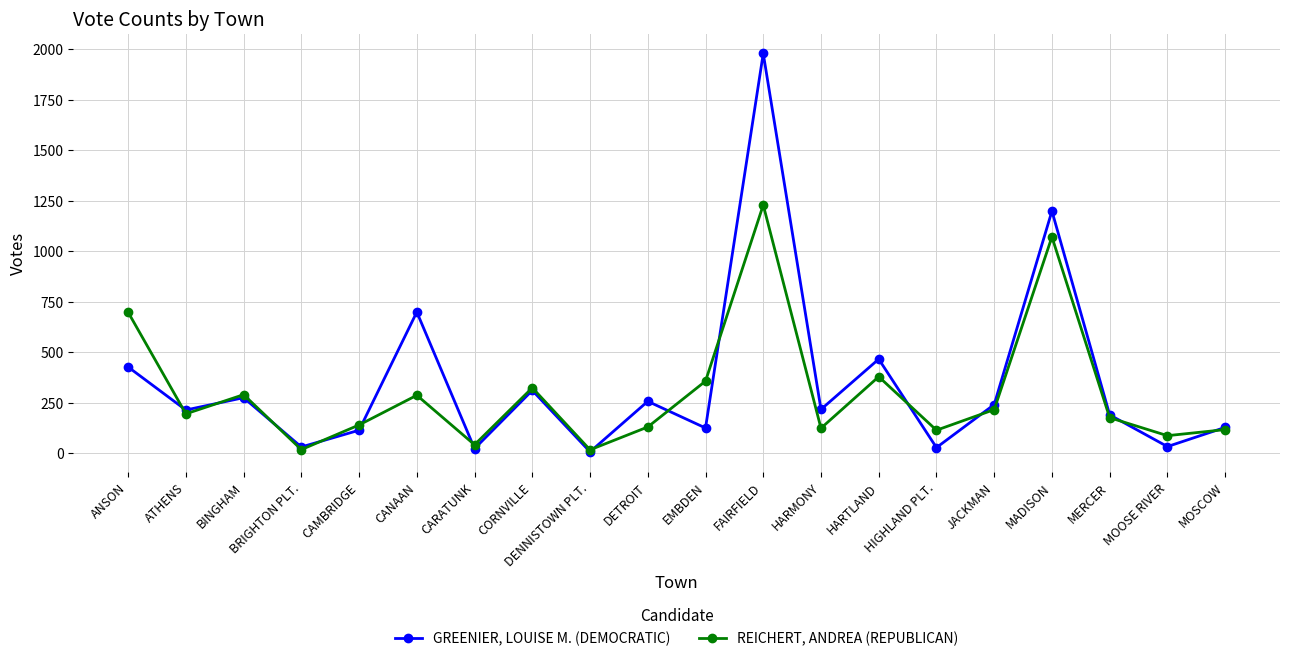

Where is the first local maximum for REICHERT, ANDREA (REPUBLICAN)?

BINGHAM